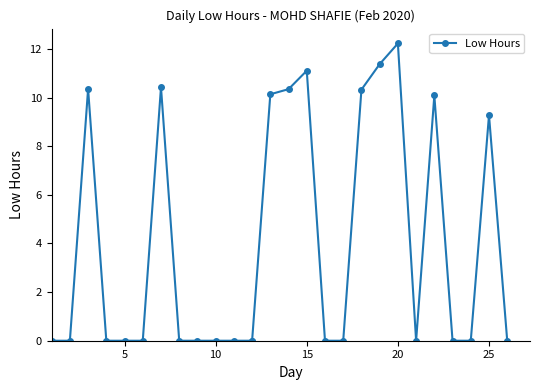

Where is the data nearest to the value 6?

25